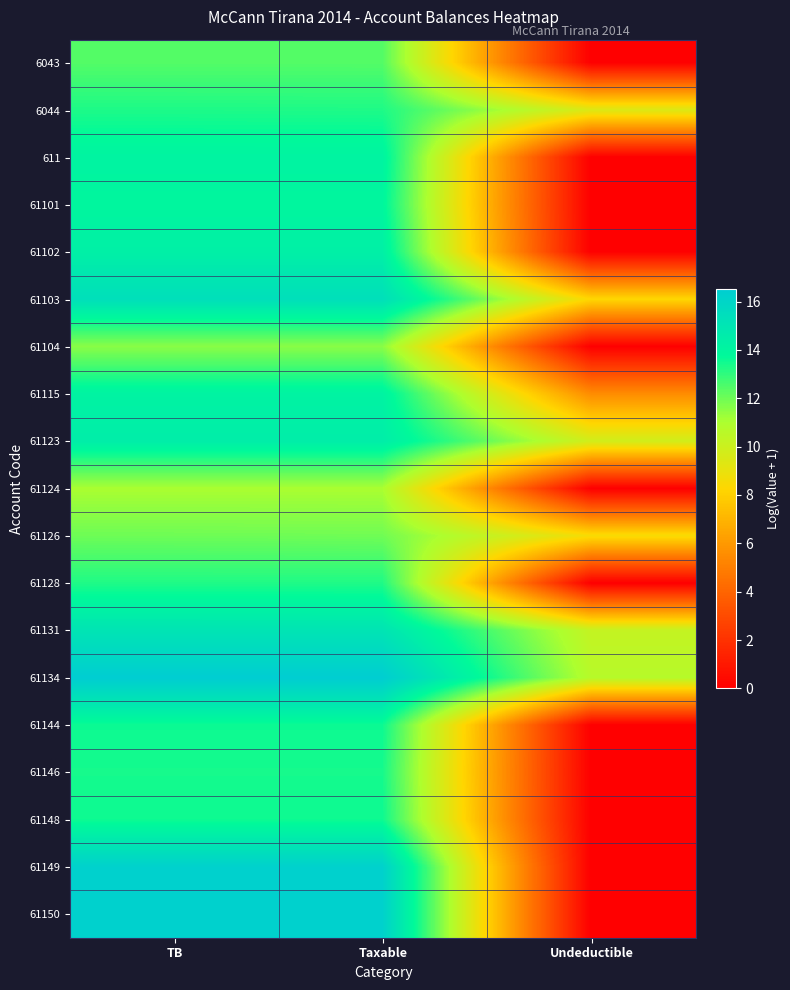

Between Taxable and Undeductible, which series saw the biggest shift?

61149